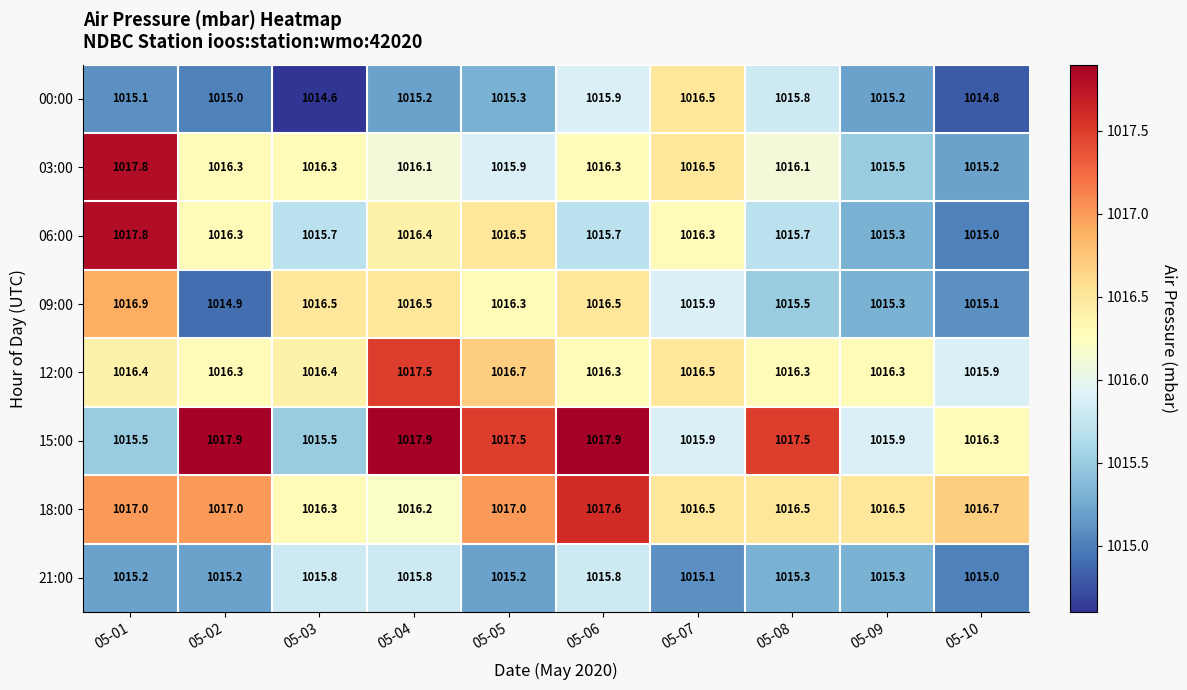

What is the difference between the maximum and second lowest values in the 15:00 series?

2.4